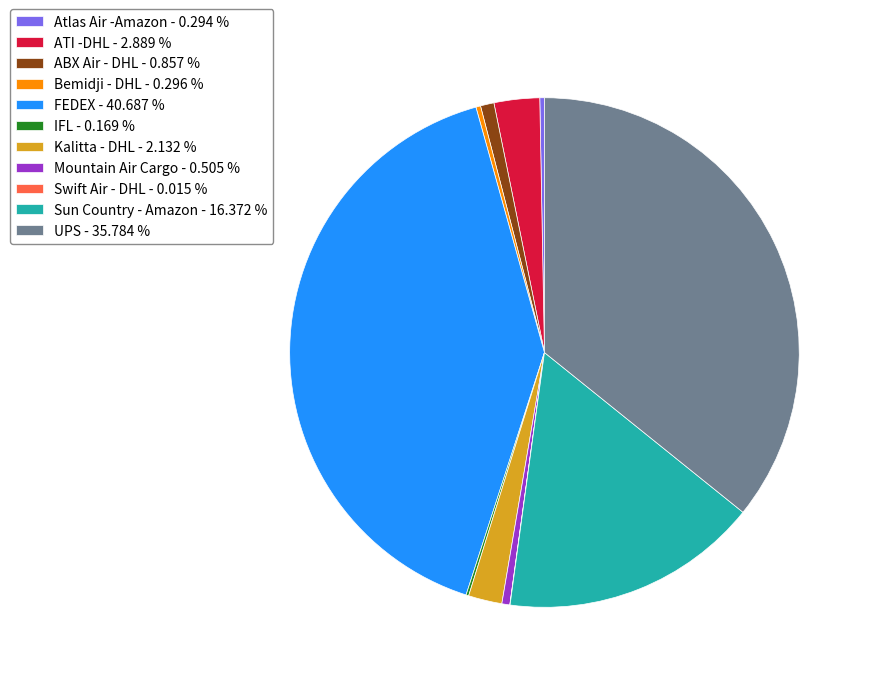

Does Mountain Air Cargo represent more than half of the total?

No